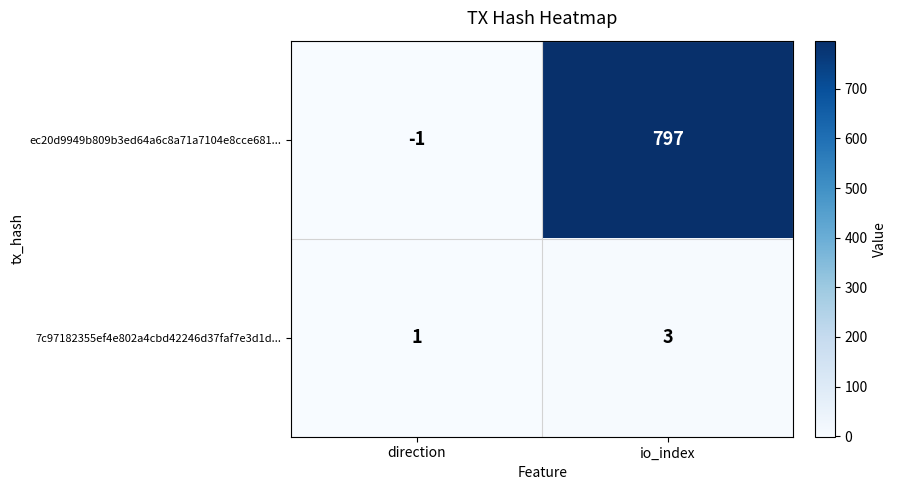

What is the total value across all series at io_index?

800